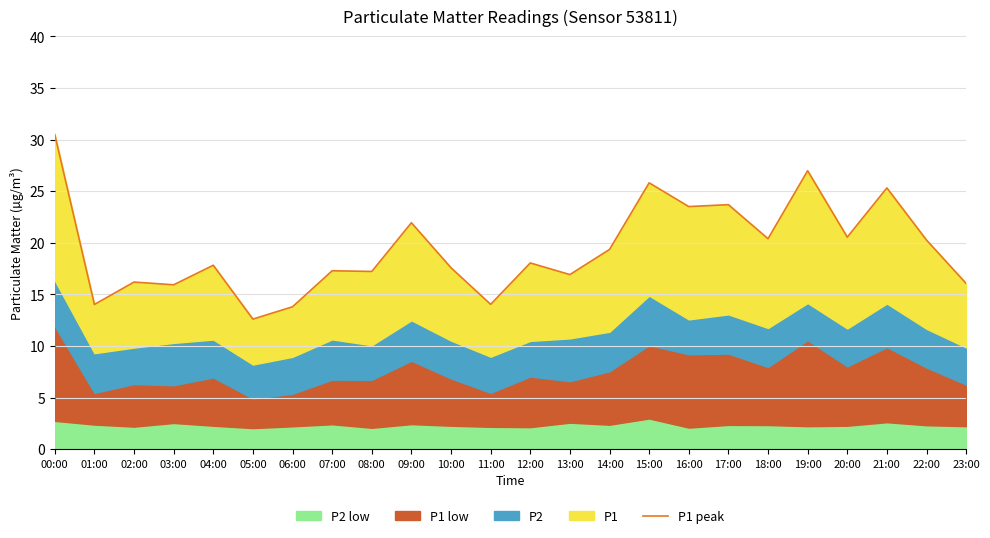

What is the sum of all values?

465.9